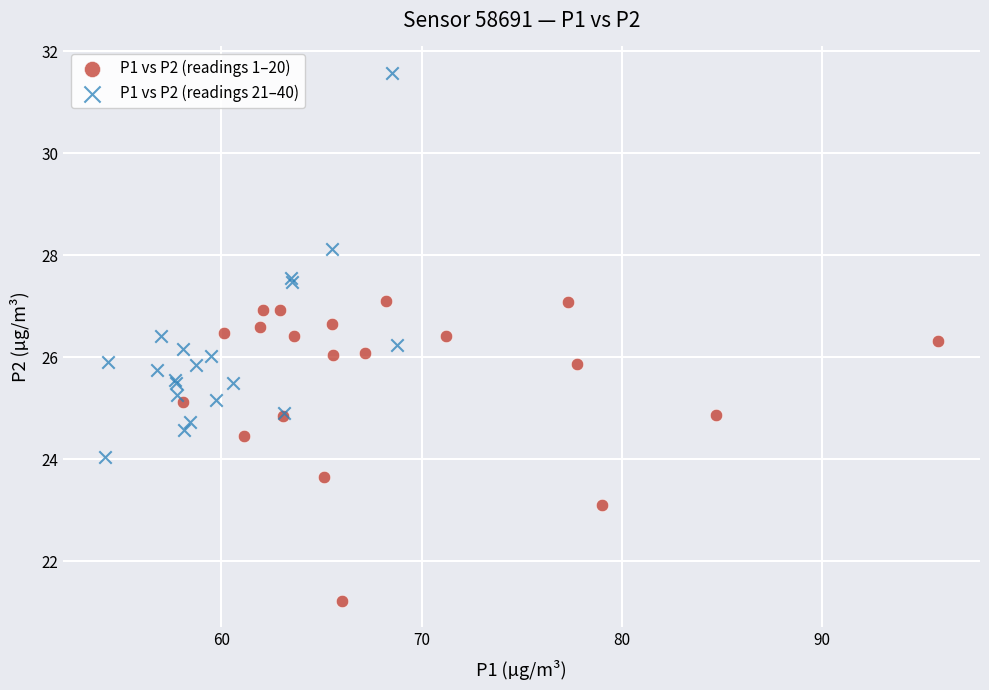

Which series contains the lowest Y value?

P1 vs P2 (readings 1–20)